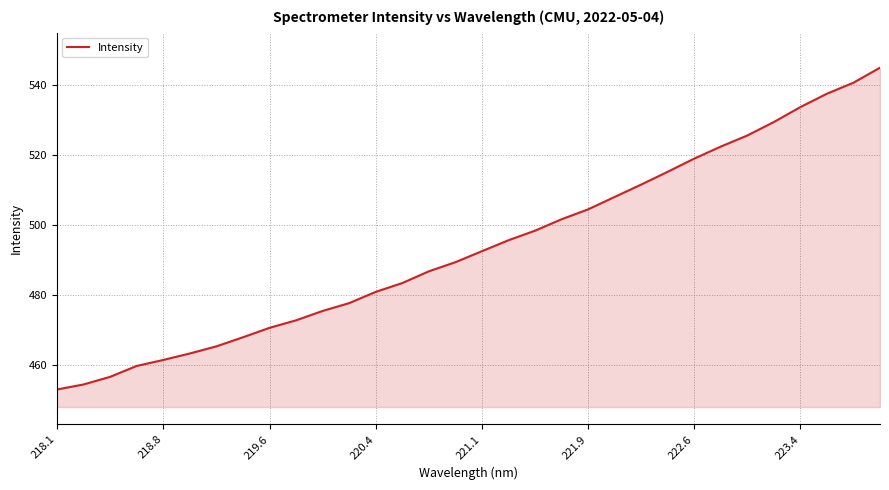

What is the greatest value displayed?

544.8